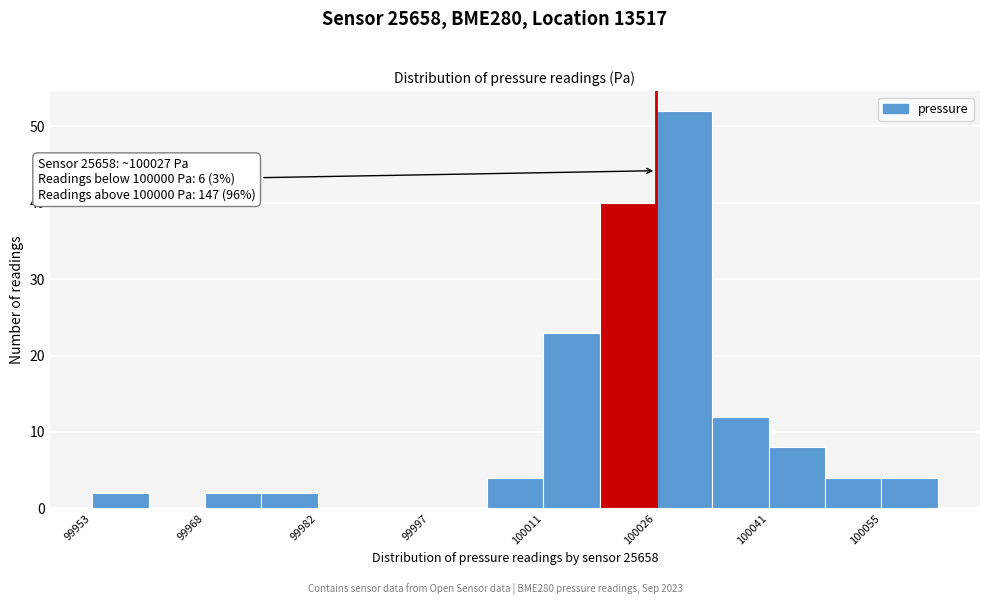

Read against the x-axis, roughly where is the centre of the tallest bar?

100030